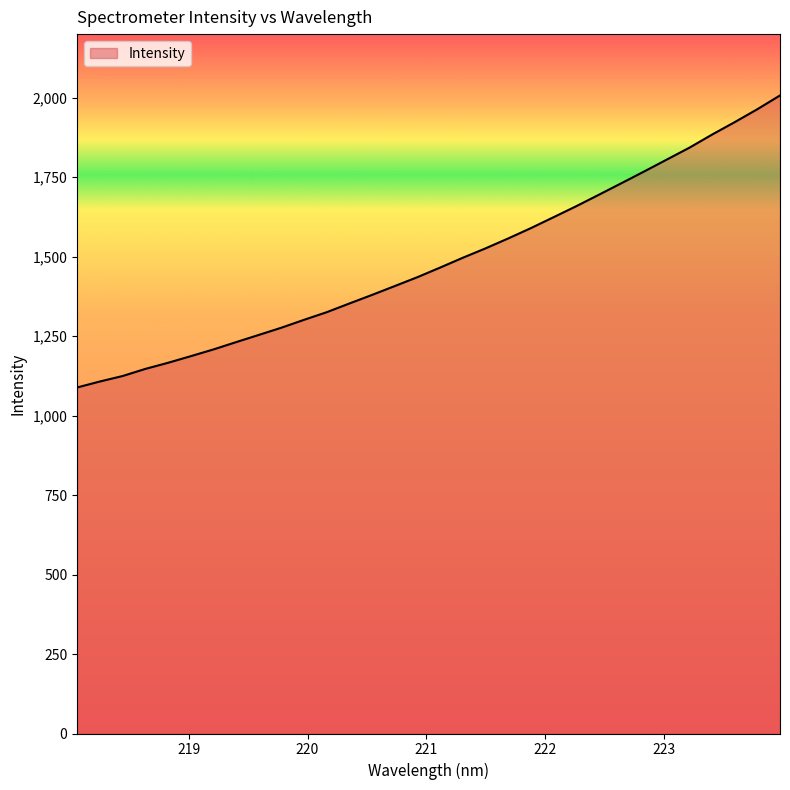

What is the difference between the second highest and minimum values?

875.3